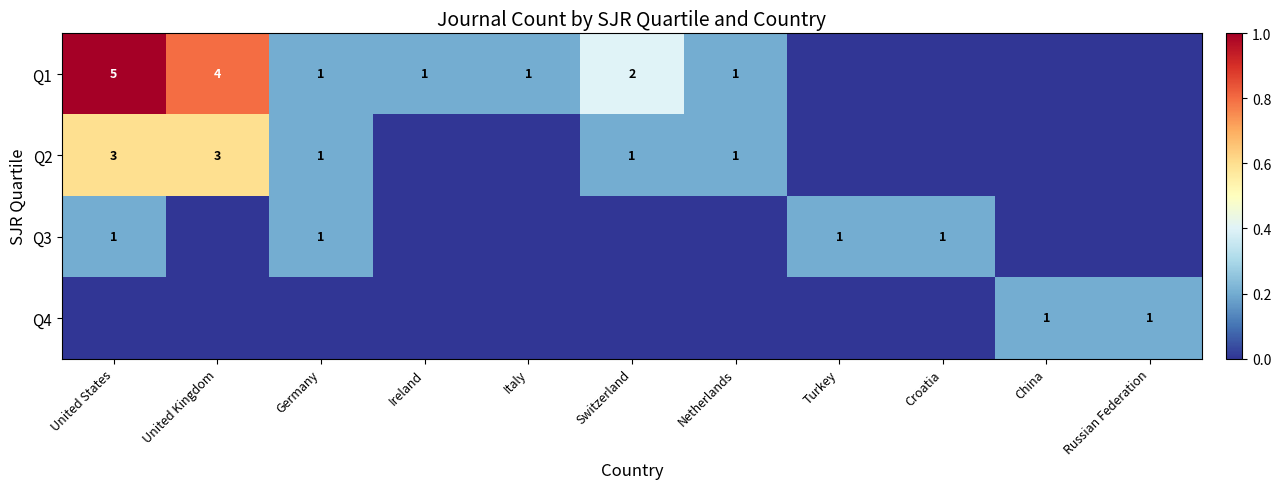

The value of Q2 at United States is 2. True or false?

False